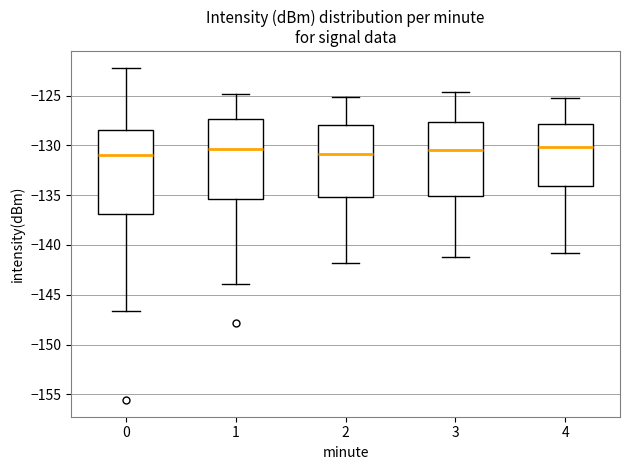

Where is the upper edge of the box at x = 4 on the y-axis? The values are not printed on the chart, so give them approximately, as read against the axis.

-128.0